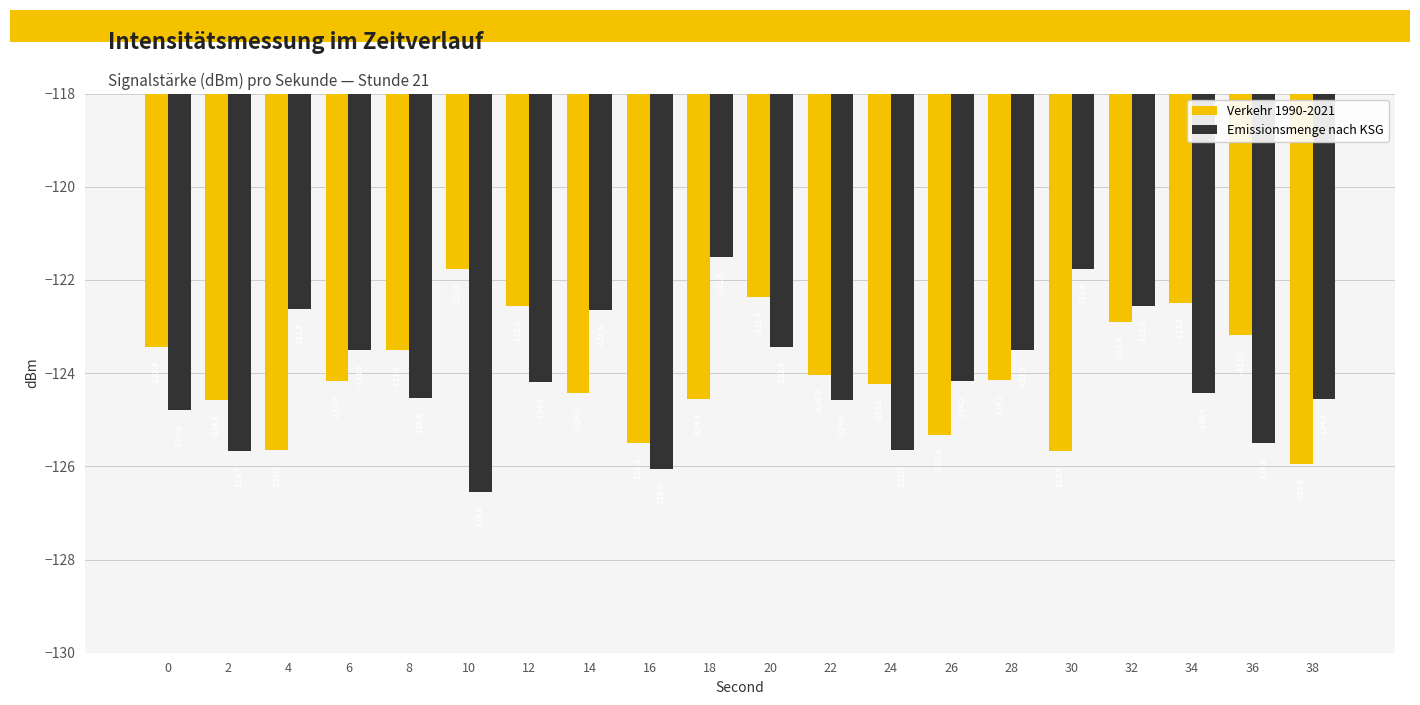

What are all the series names shown in the legend?

Verkehr 1990-2021, Emissionsmenge nach KSG